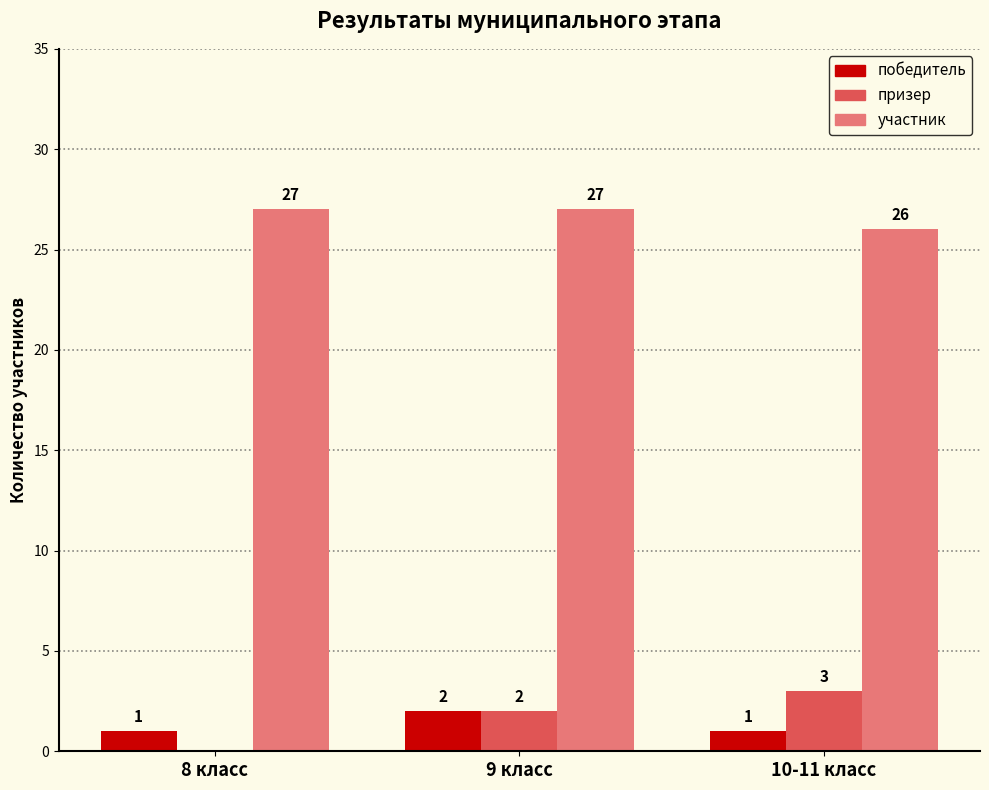

Which series changed the most between 8 класс and 9 класс?

призер